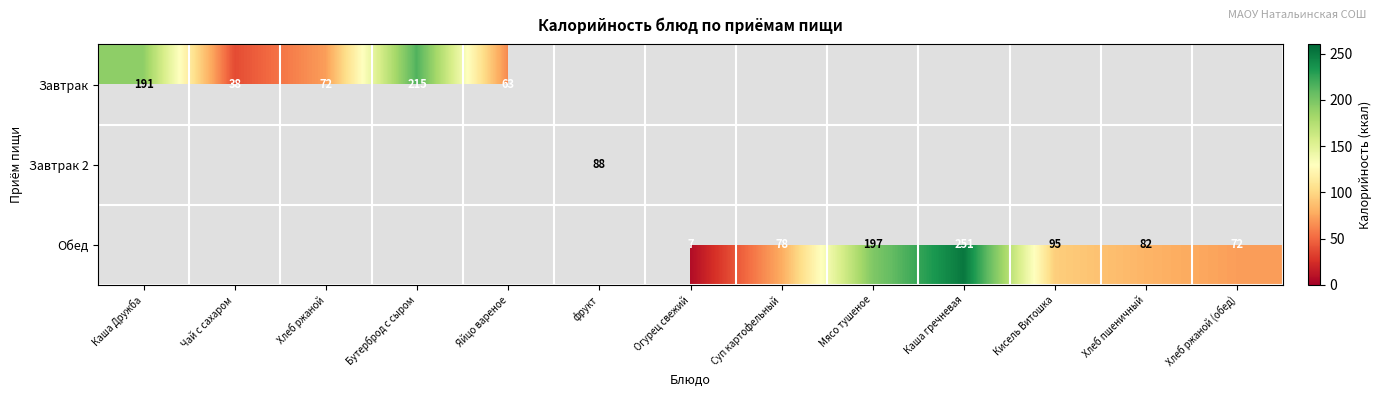

The Обед series shows 134 at Хлеб пшеничный. True or false?

False